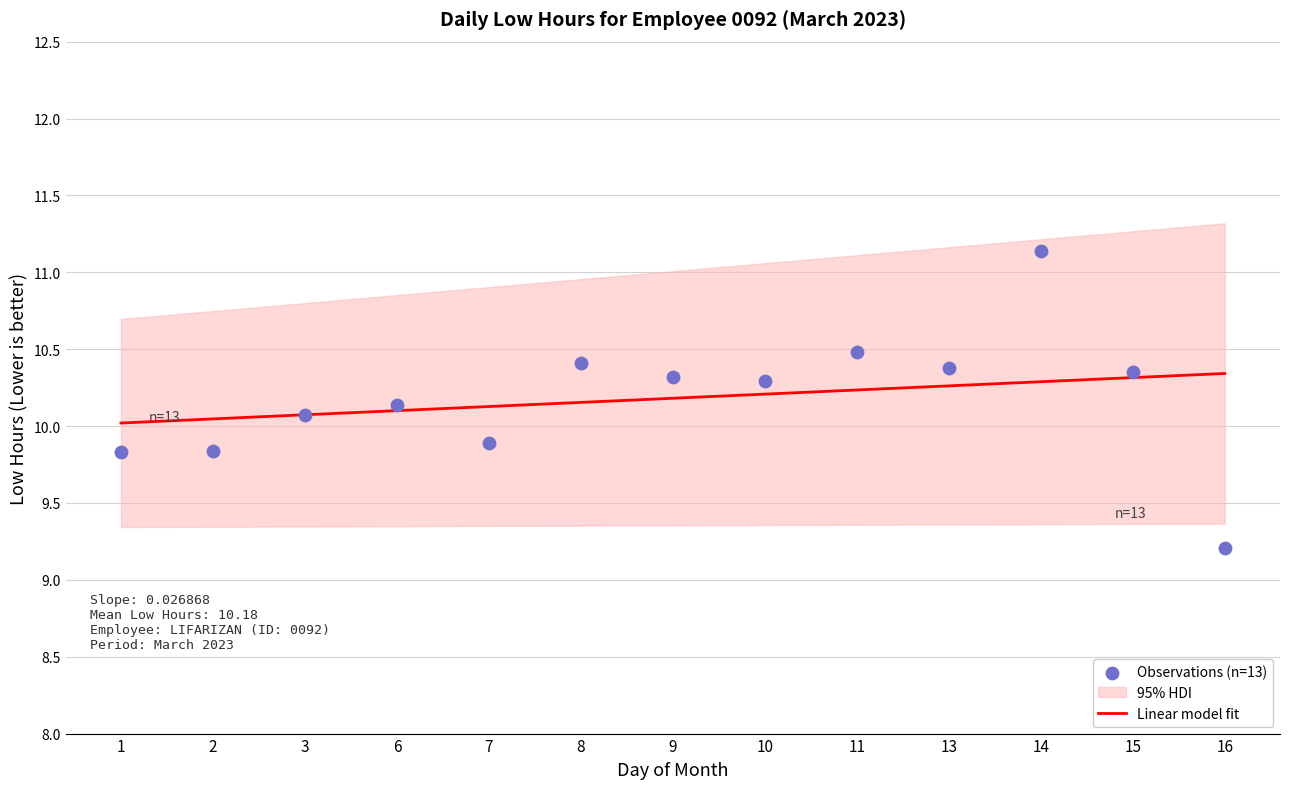

Between 16 and 15, which is larger?

15